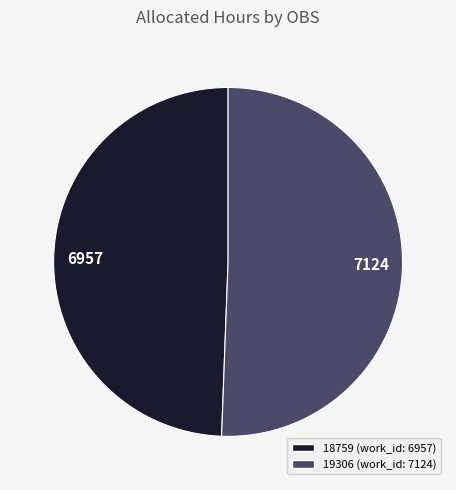

Is there a majority slice in this chart?

Yes